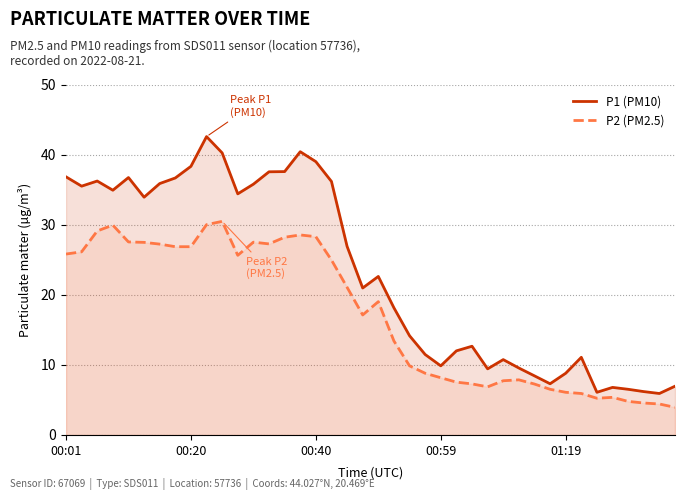

At which category does P2 (PM2.5) reach its first local valley?

11